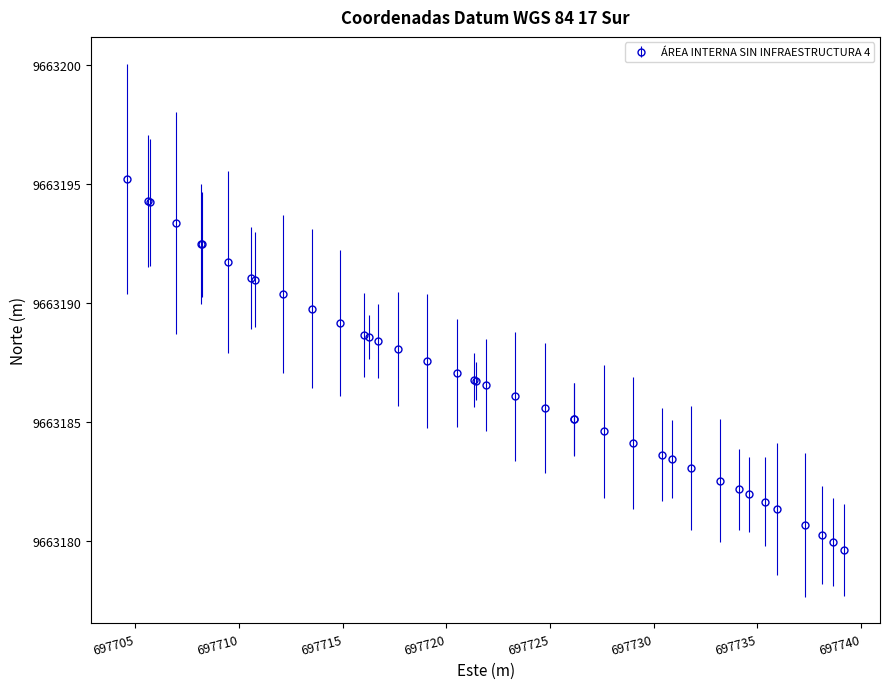

What is the value of the 3rd point from the left?

9663194.2